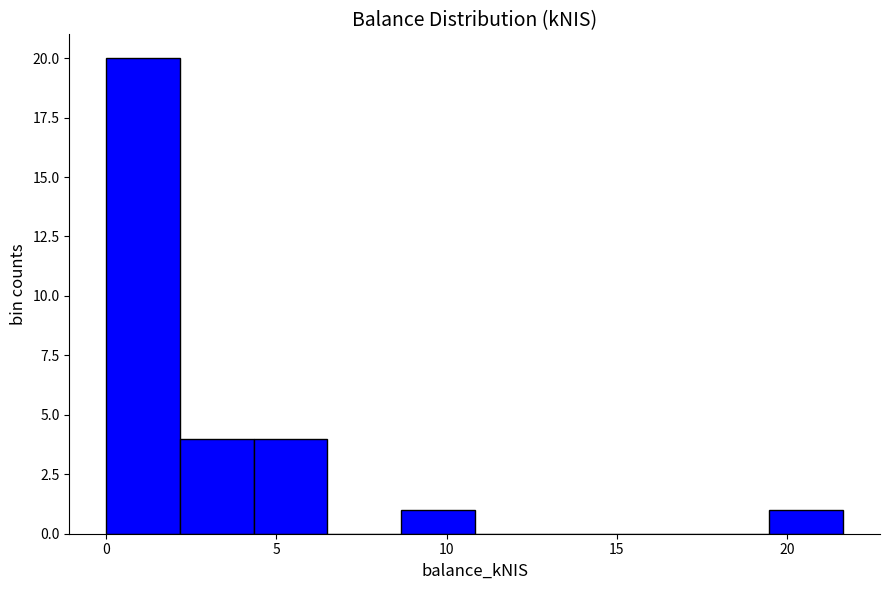

Reading left to right, transcribe this chart: for each bar, give the range it covers on the x-axis and its height. Neither the bar edges nor the heights are printed on the chart, so give them approximately, as read against the axes.

0.0 to 2.0: 20
2.0 to 4.5: 4
4.5 to 6.5: 4
6.5 to 8.5: 0
8.5 to 11.0: 1
11.0 to 13.0: 0
13.0 to 15.0: 0
15.0 to 17.5: 0
17.5 to 19.5: 0
19.5 to 21.5: 1